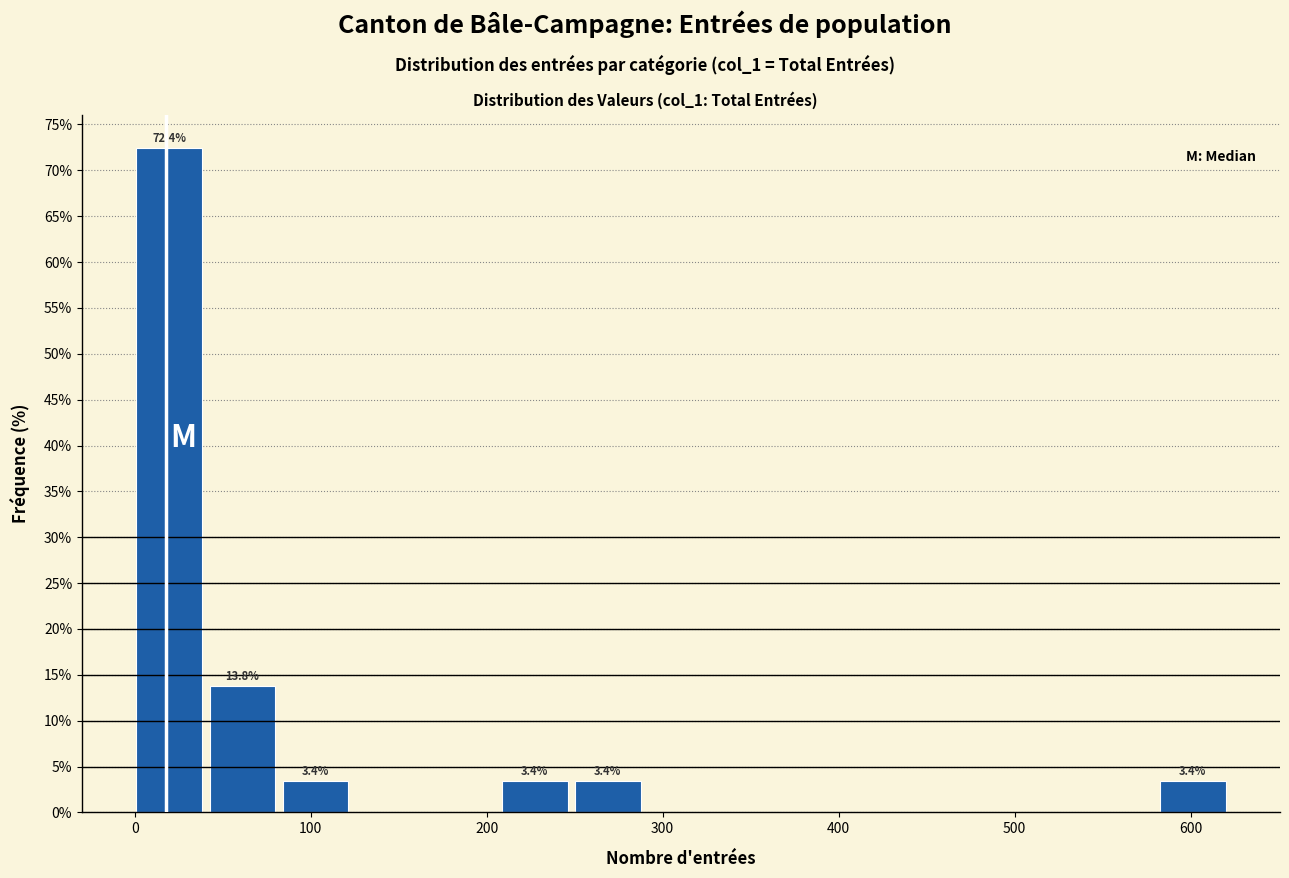

Over which range of the x-axis is the bar tallest?

0 to 40